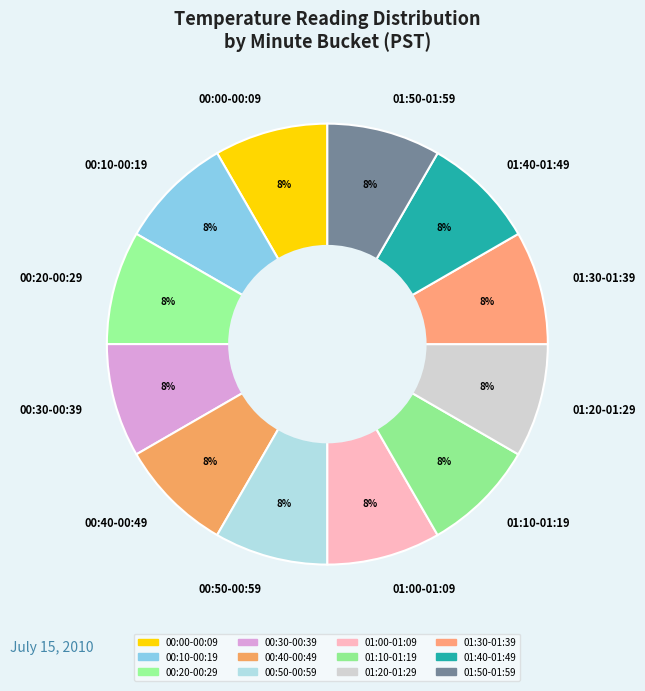

What percentage is the 01:20-01:29 slice, to the nearest percent?

8%